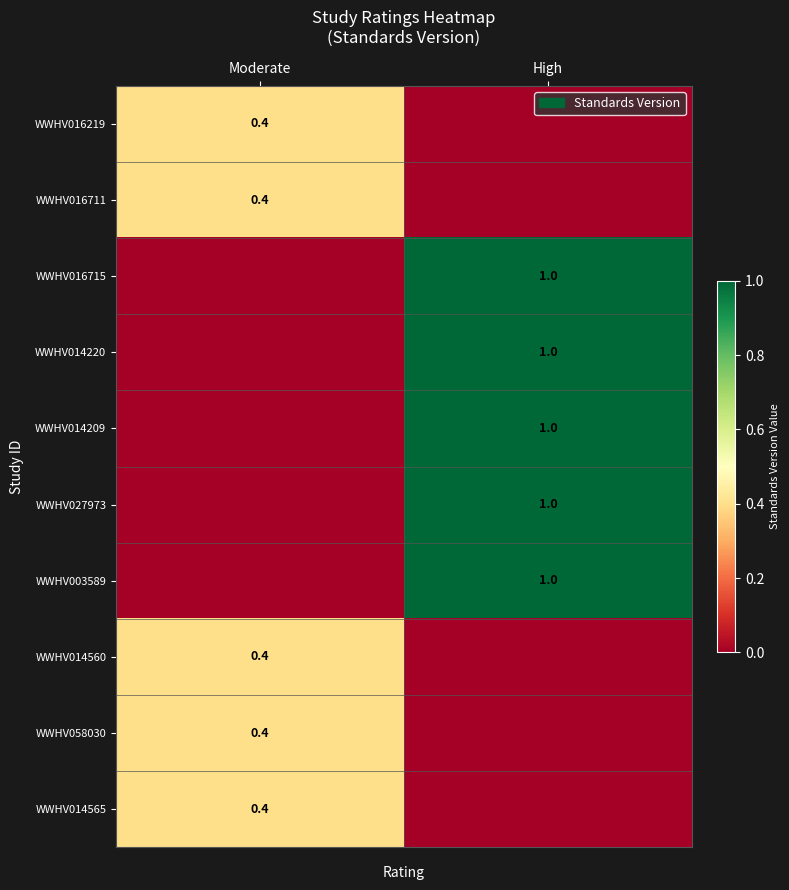

How many data points does each series have?

2